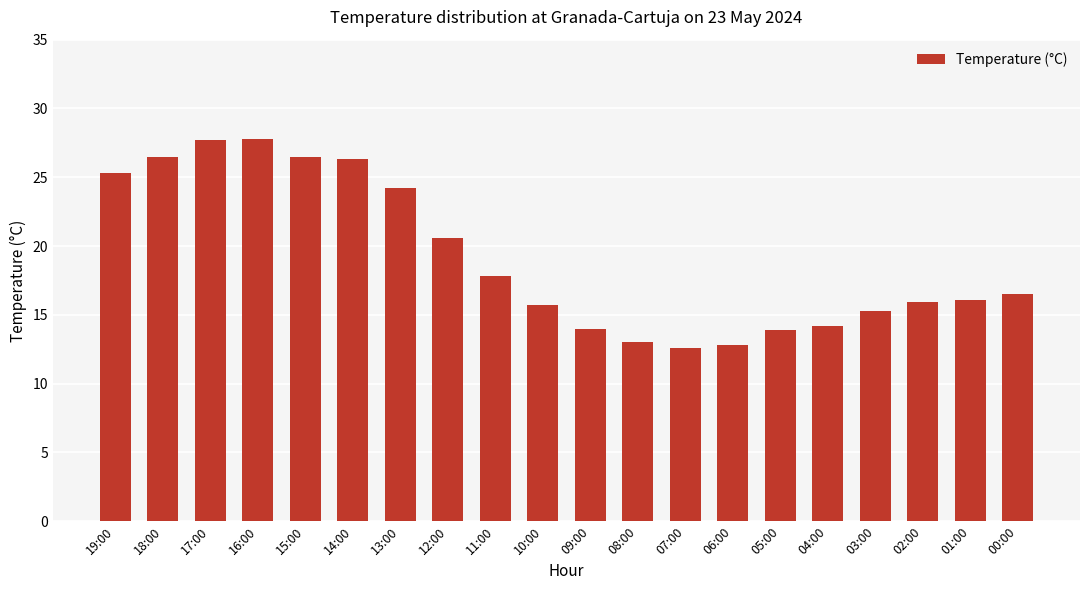

Where is the data nearest to the value 20?

12:00